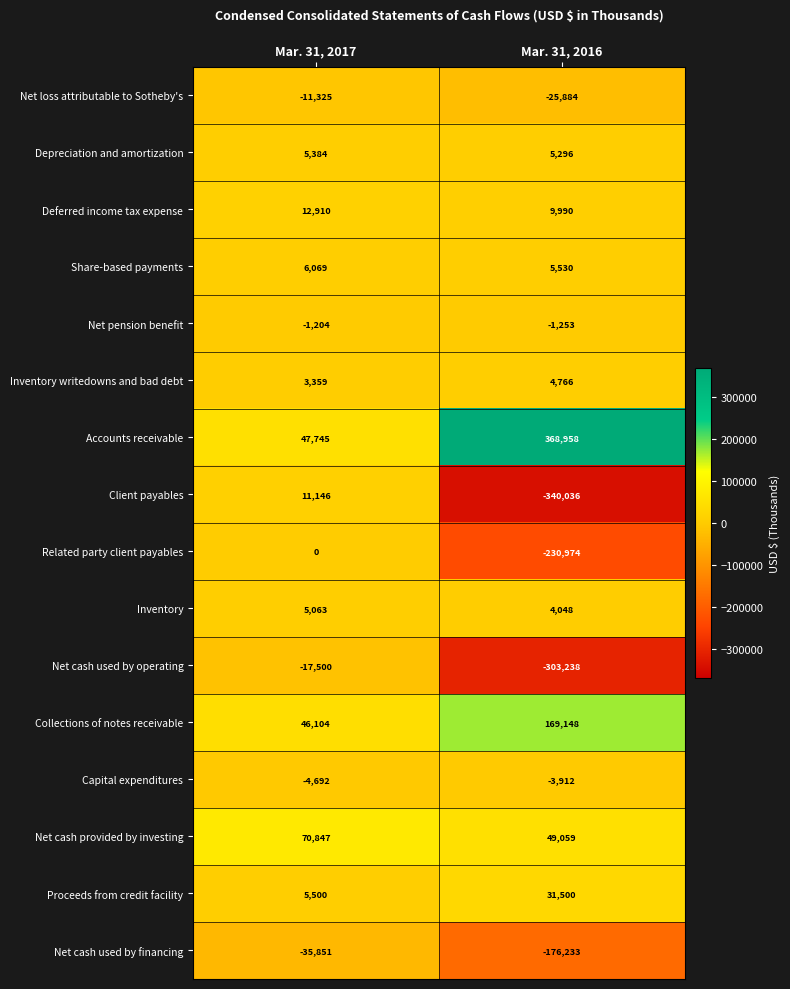

At which label is Accounts receivable closest to 208351?

Mar. 31, 2017